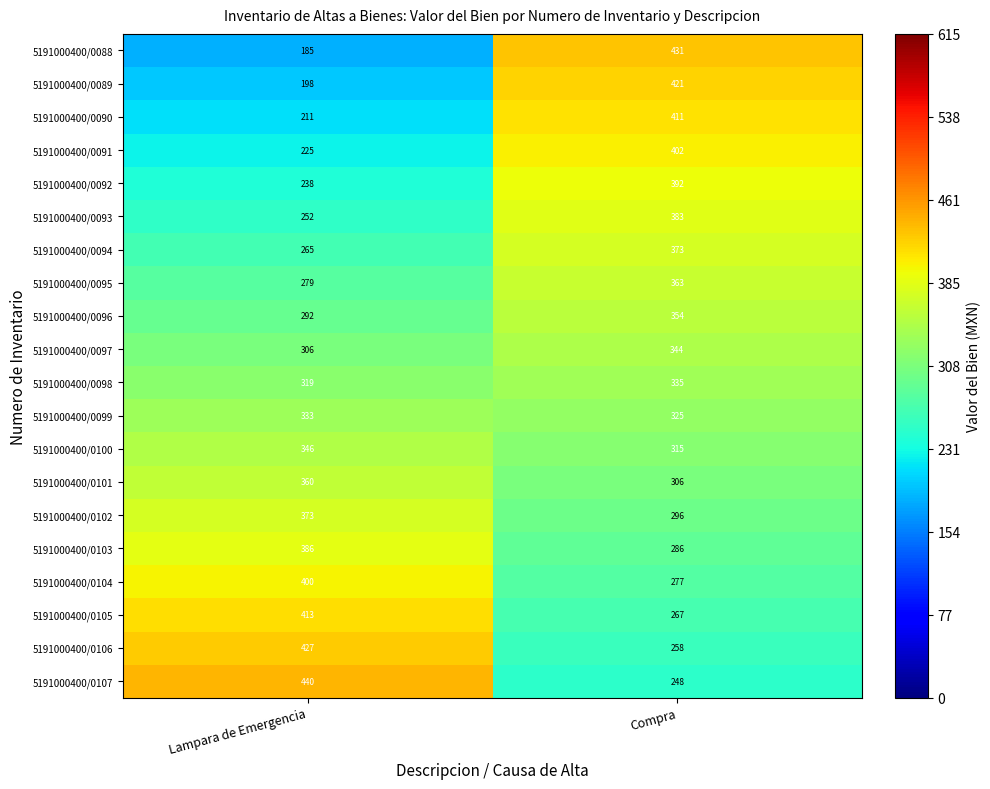

Is it true that 5191000400/0090 equals 411 at Compra?

True